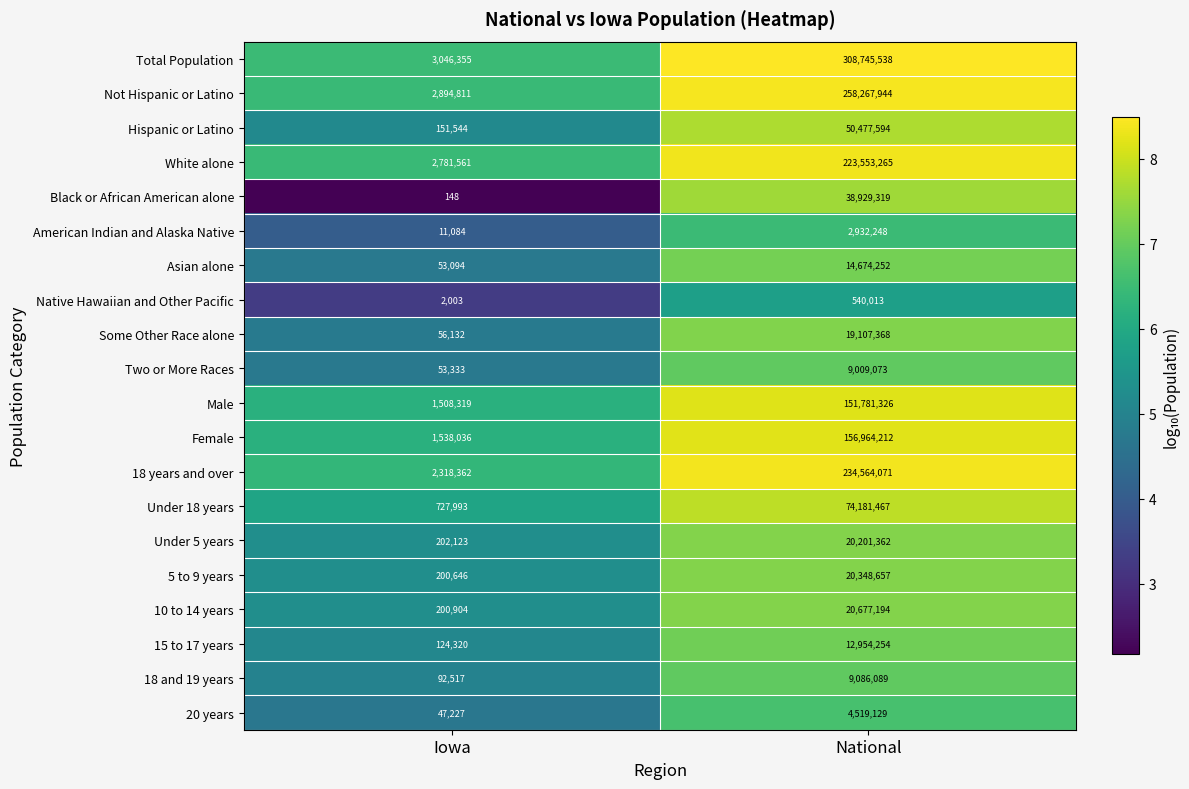

Which series has the largest range (max minus min)?

Total Population